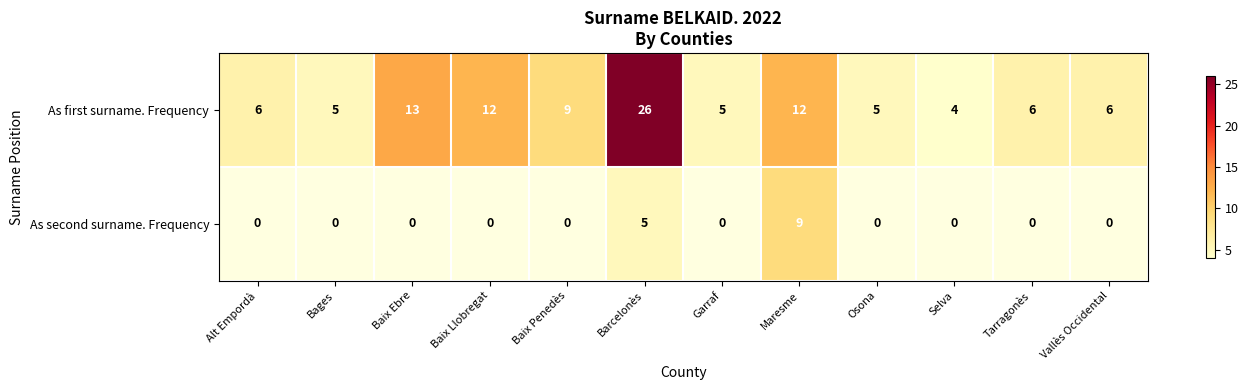

At which label is As first surname. Frequency closest to 15?

Baix Ebre